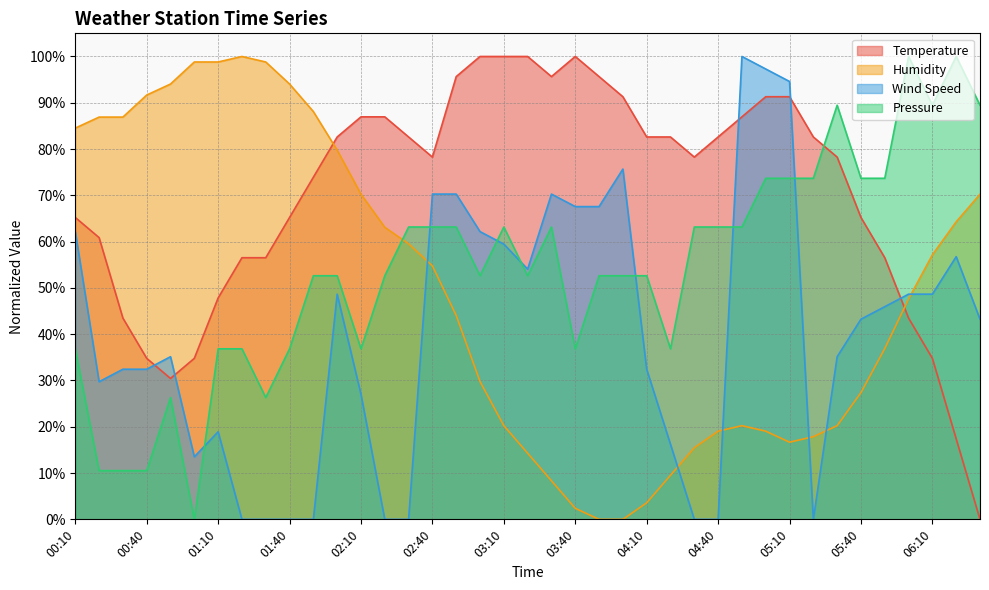

What is the greatest value displayed?

100.0